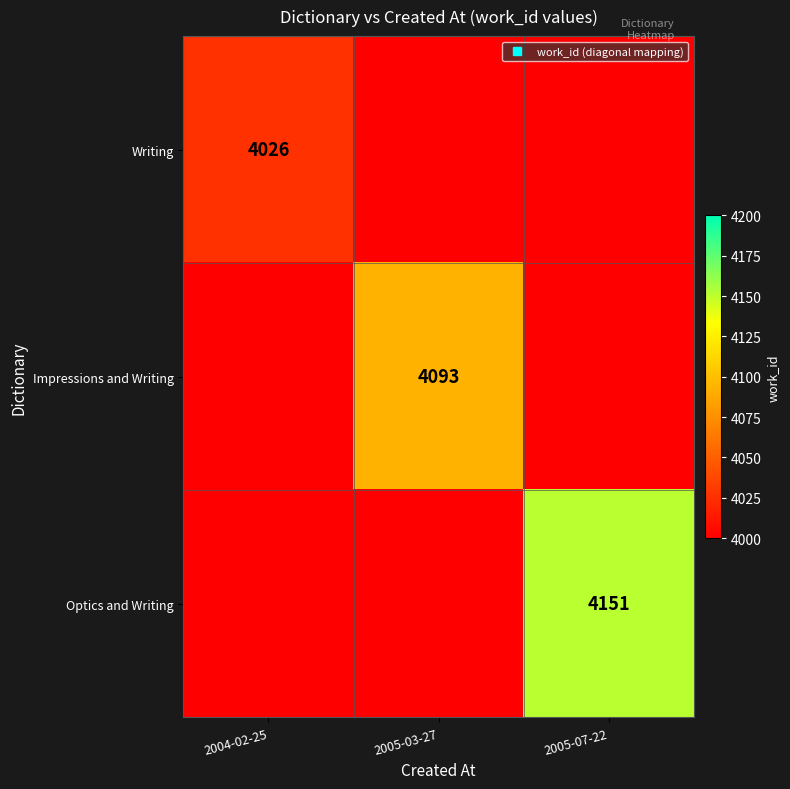

List the series in order of their overall mean, lowest first.

Writing, Impressions and Writing, Optics and Writing